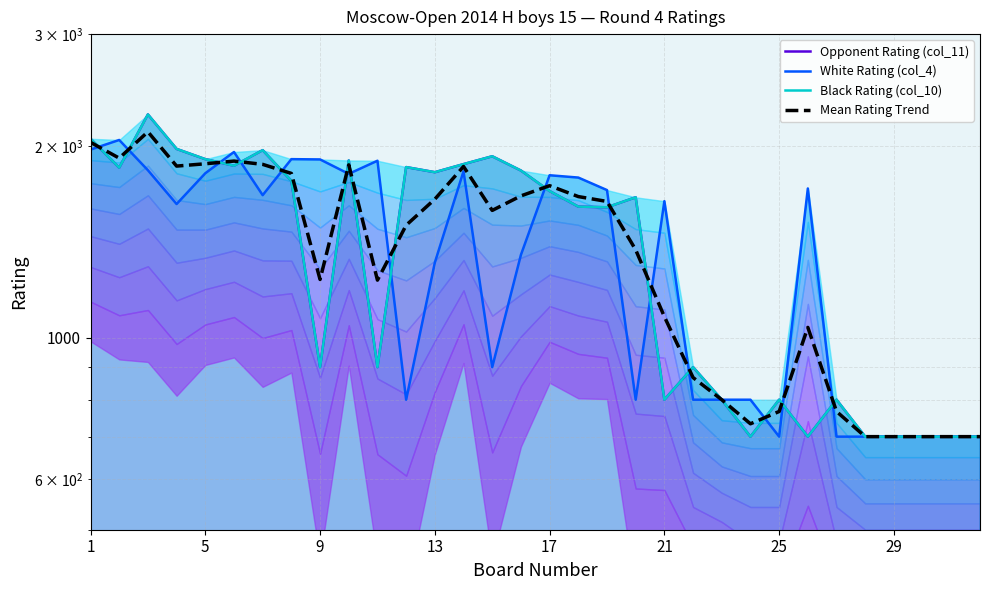

What are all the series names shown in the legend?

Opponent Rating (col_11), White Rating (col_4), Black Rating (col_10), Mean Rating Trend